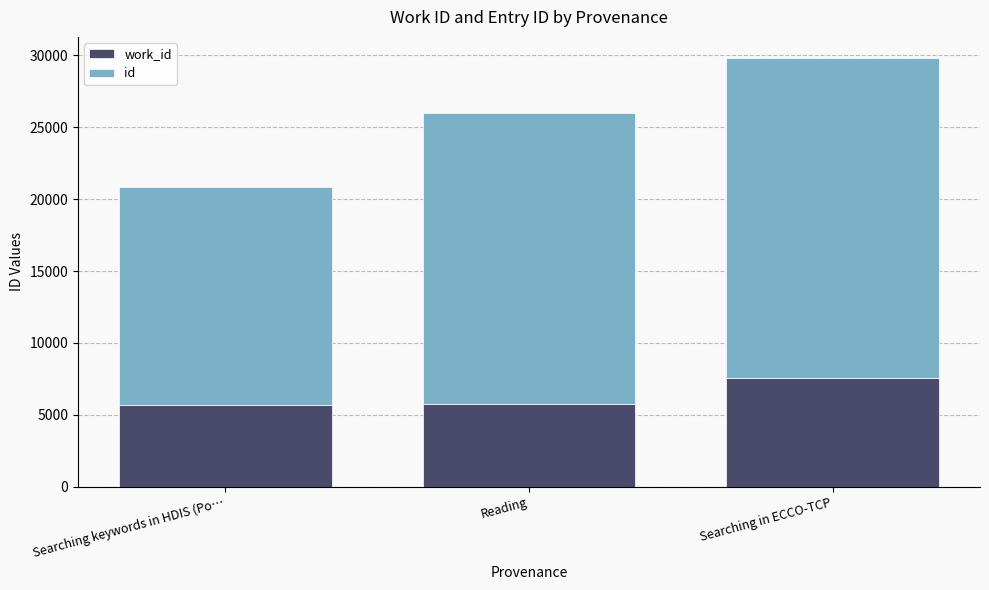

What is the total value across all series at Reading?

26019